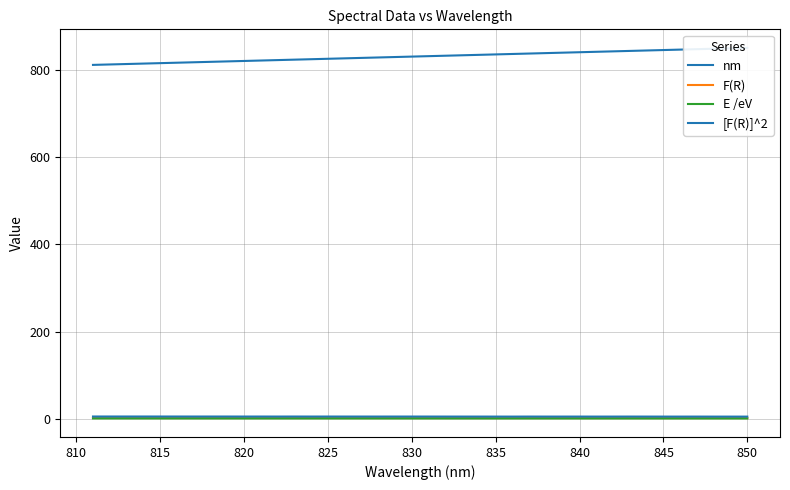

Is the value of nm at 32 greater than the value of F(R) at 12?

Yes